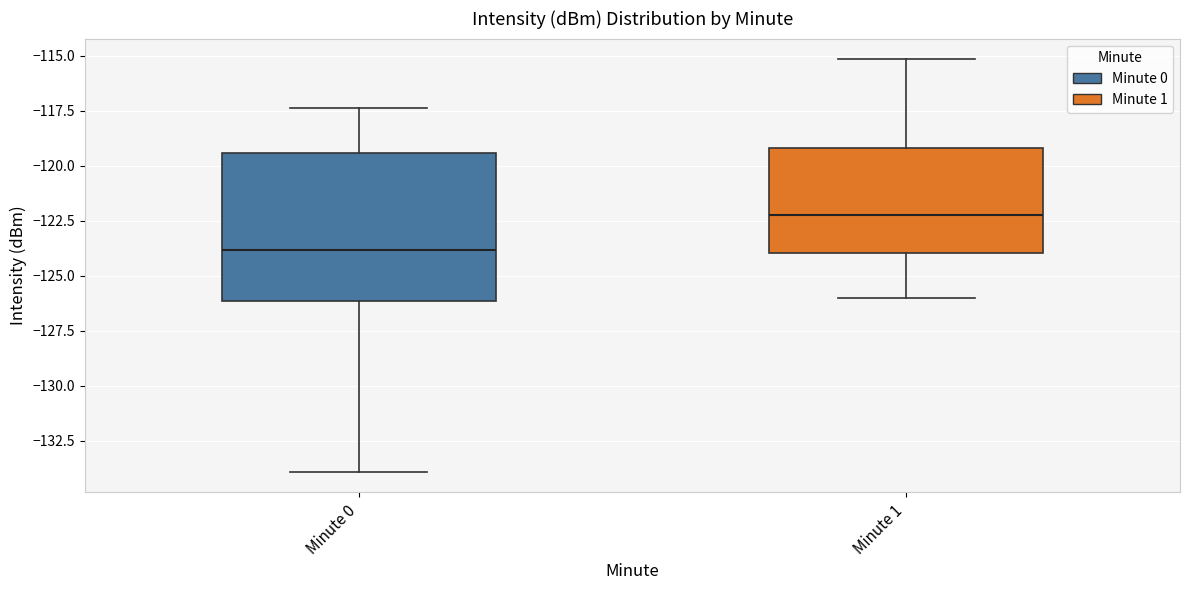

Reading left to right, read every box against the y-axis: the position of its median line, the range the box covers, and the ends of its whiskers. The values are not printed on the chart, so give them approximately, as read against the axis.

Minute 0: median -124.0, box -126.0 to -119.5, whiskers -134.0 to -117.5
Minute 1: median -122.5, box -124.0 to -119.0, whiskers -126.0 to -115.0